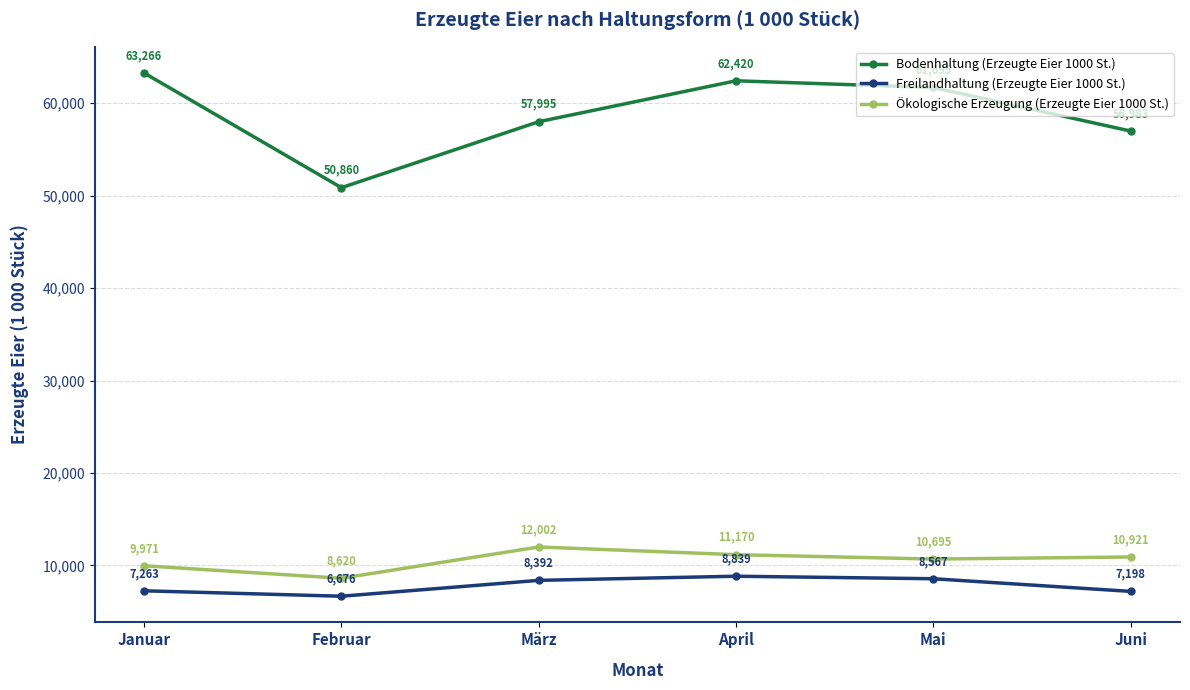

What is the average value of the Bodenhaltung (Erzeugte Eier 1000 St.) series?

58870